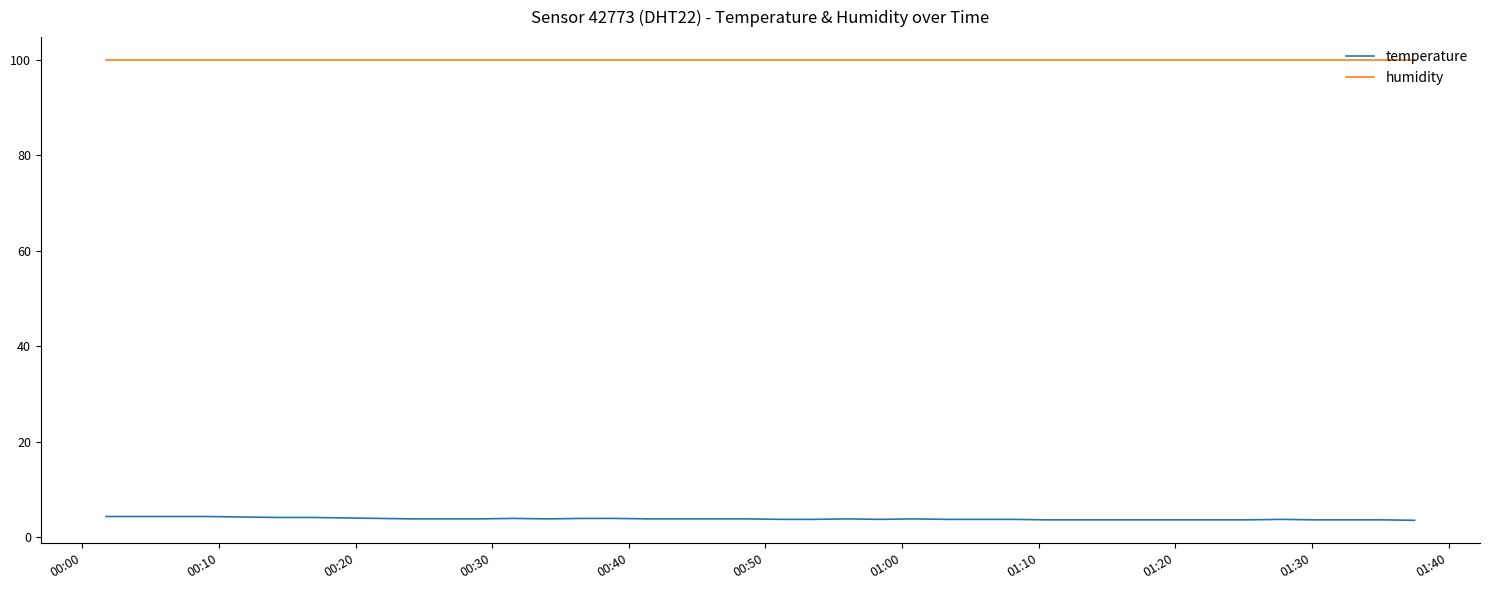

List the series in order of their peak value, lowest first.

temperature, humidity